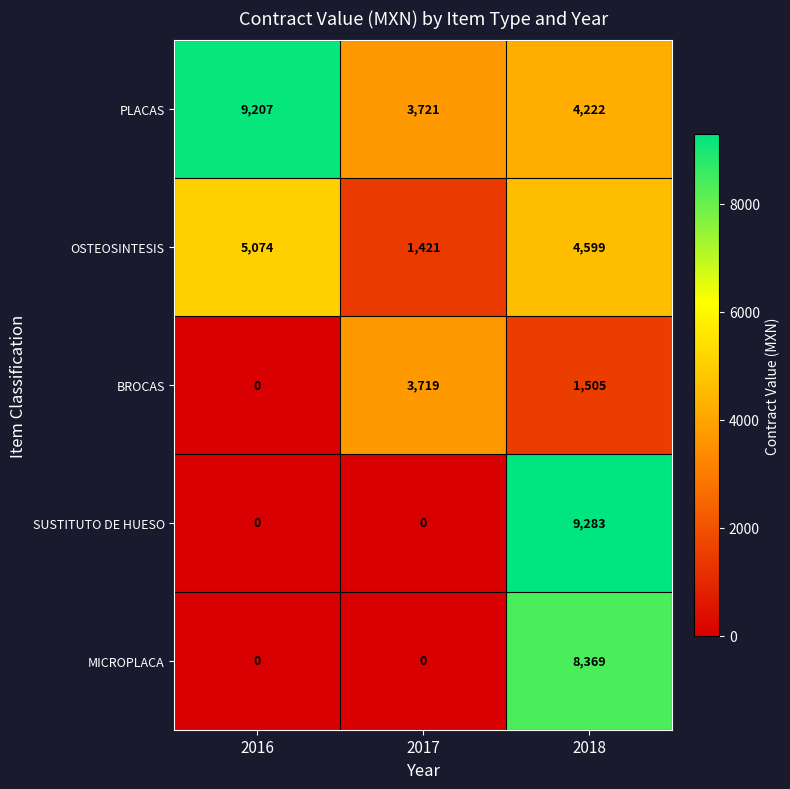

The BROCAS series shows 0 at 2016. True or false?

True